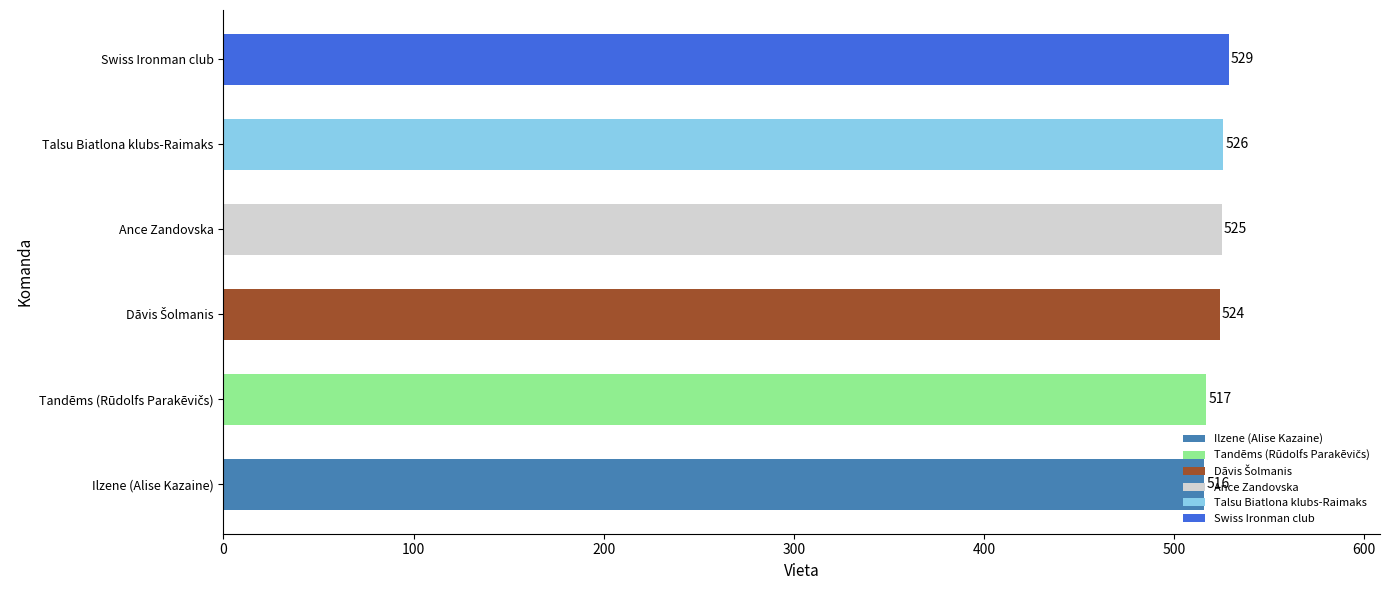

The value at Ance Zandovska is 525. True or false?

True